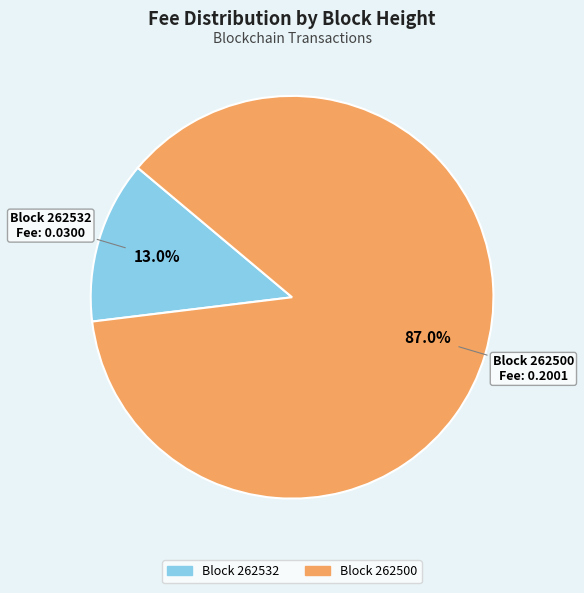

Is there a majority slice in this chart?

Yes